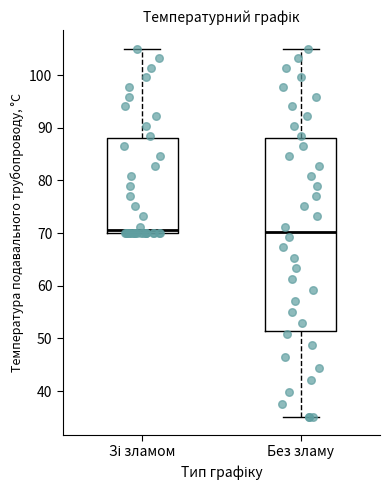

Where does the lower whisker of the box for Без зламу end on the y-axis? The values are not printed on the chart, so give them approximately, as read against the axis.

35